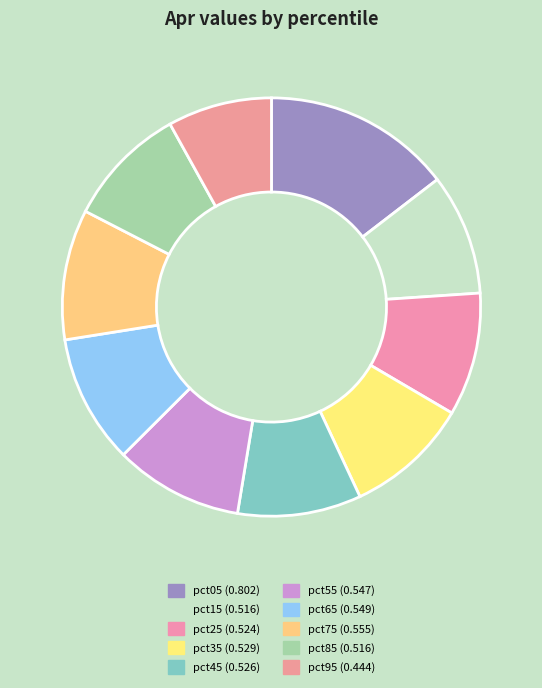

How many segments does this pie chart have?

10